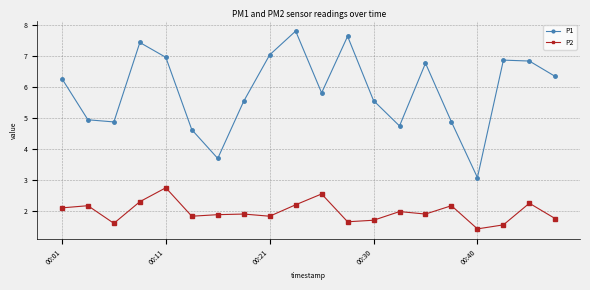

Does the chart have visible grid lines?

Yes